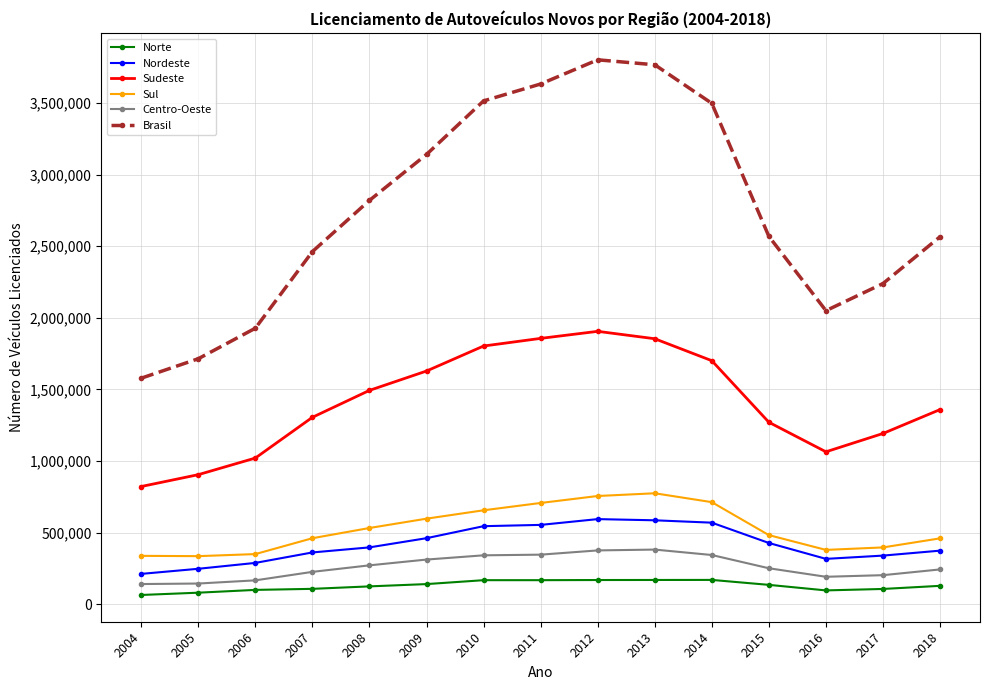

How many values in the Sul series are below 482934?

7